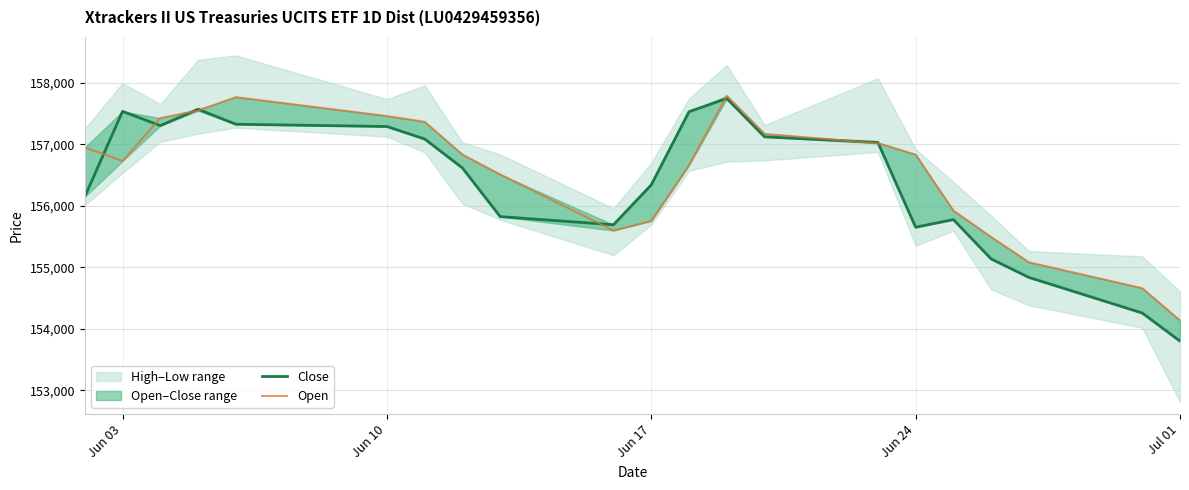

True or false: Close has more than 0 points higher than both neighbors.

True